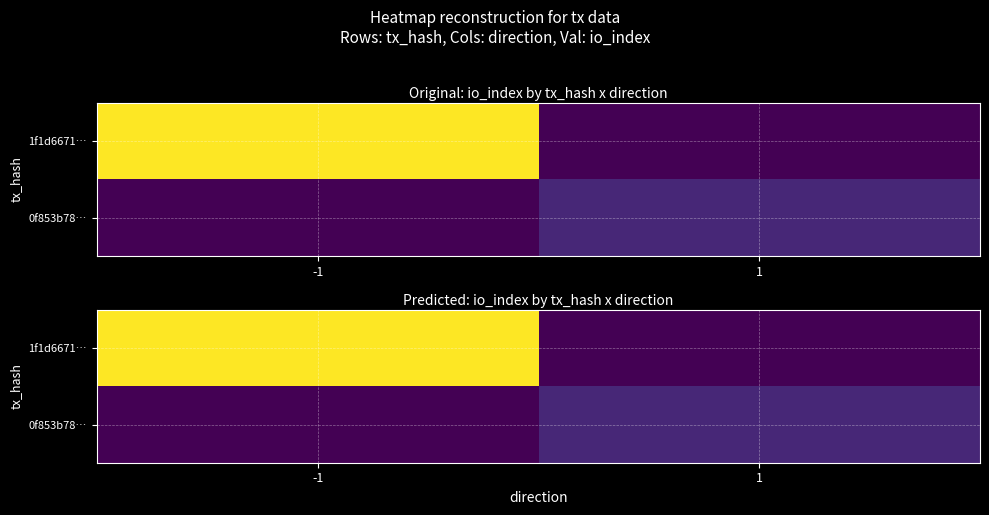

At -1, list the series in order from smallest to largest.

0f853b78…, 1f1d6671…